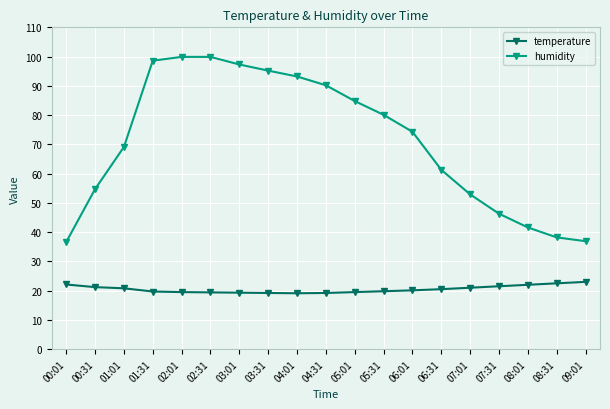

True or false: humidity and temperature cross at least once.

False